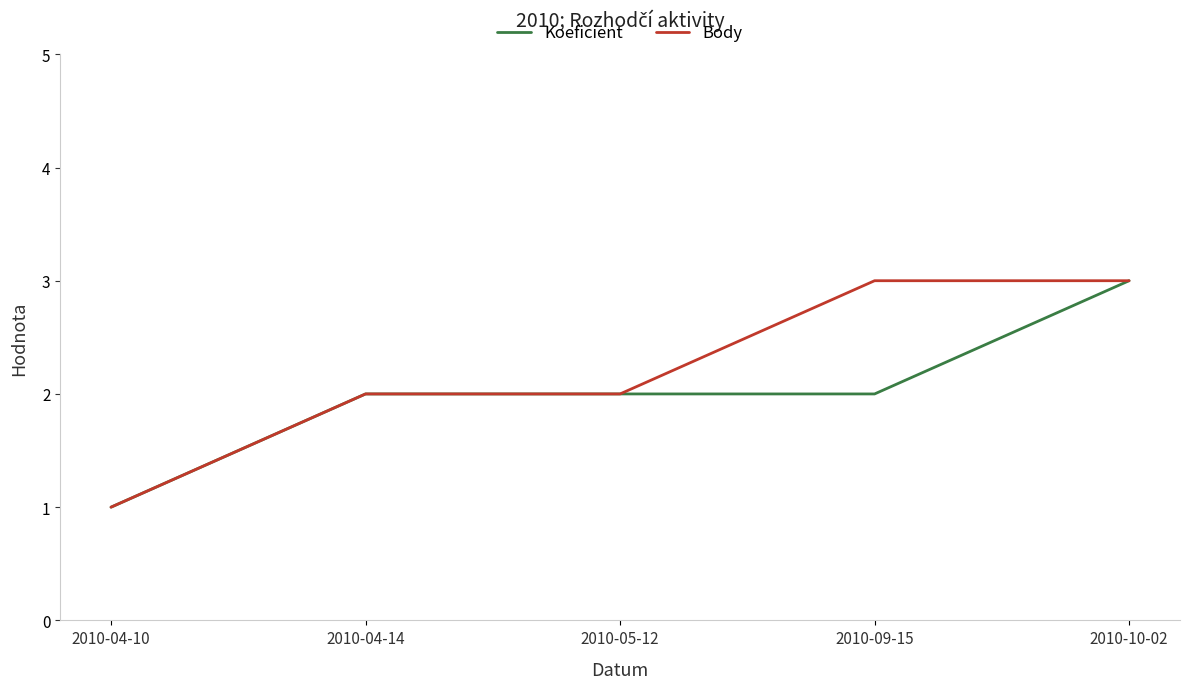

Reading right to left, transcribe all the data shown in this chart.

Koeficient: 3	2	2	2	1
Body: 3	3	2	2	1